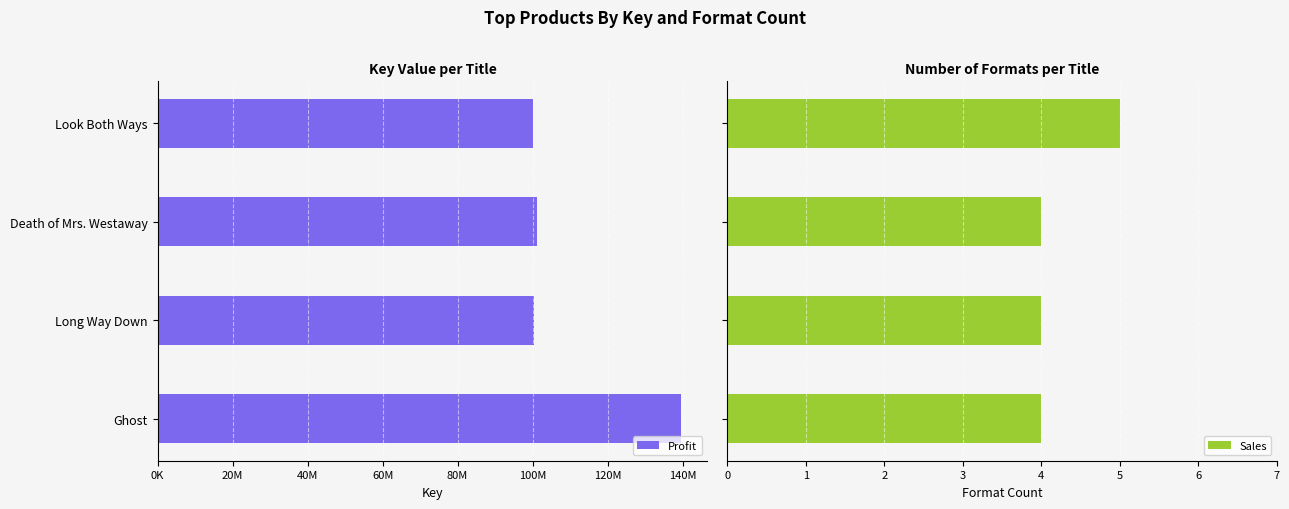

What is the highest value of the Sales series?

5